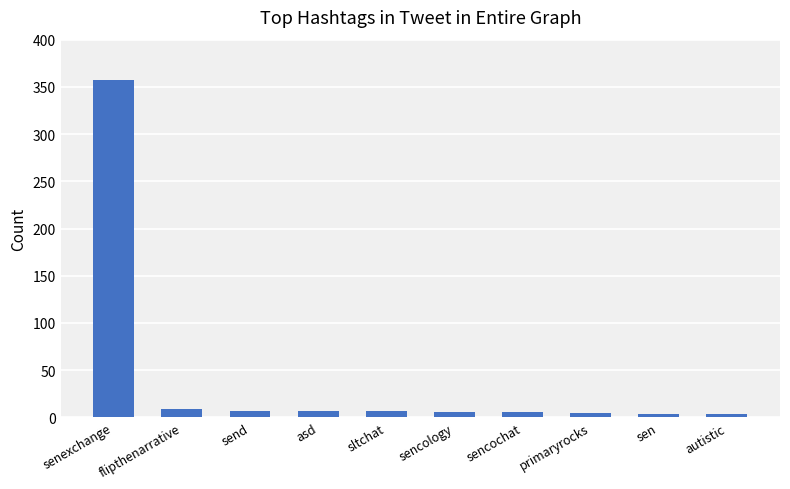

What is the label of the 1st bar from the right?

autistic